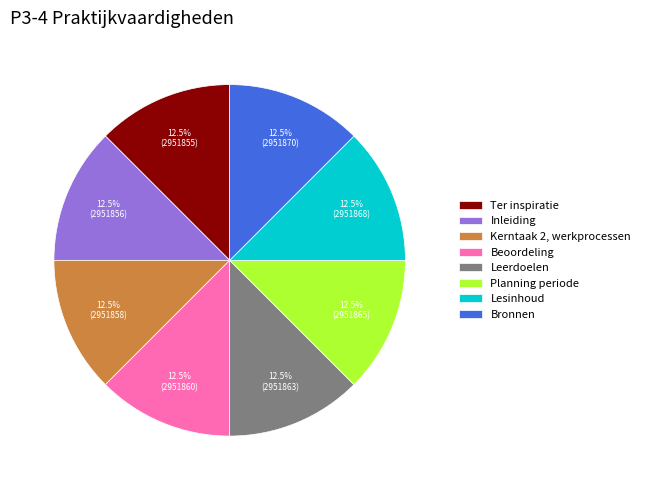

Is there a majority slice in this chart?

No